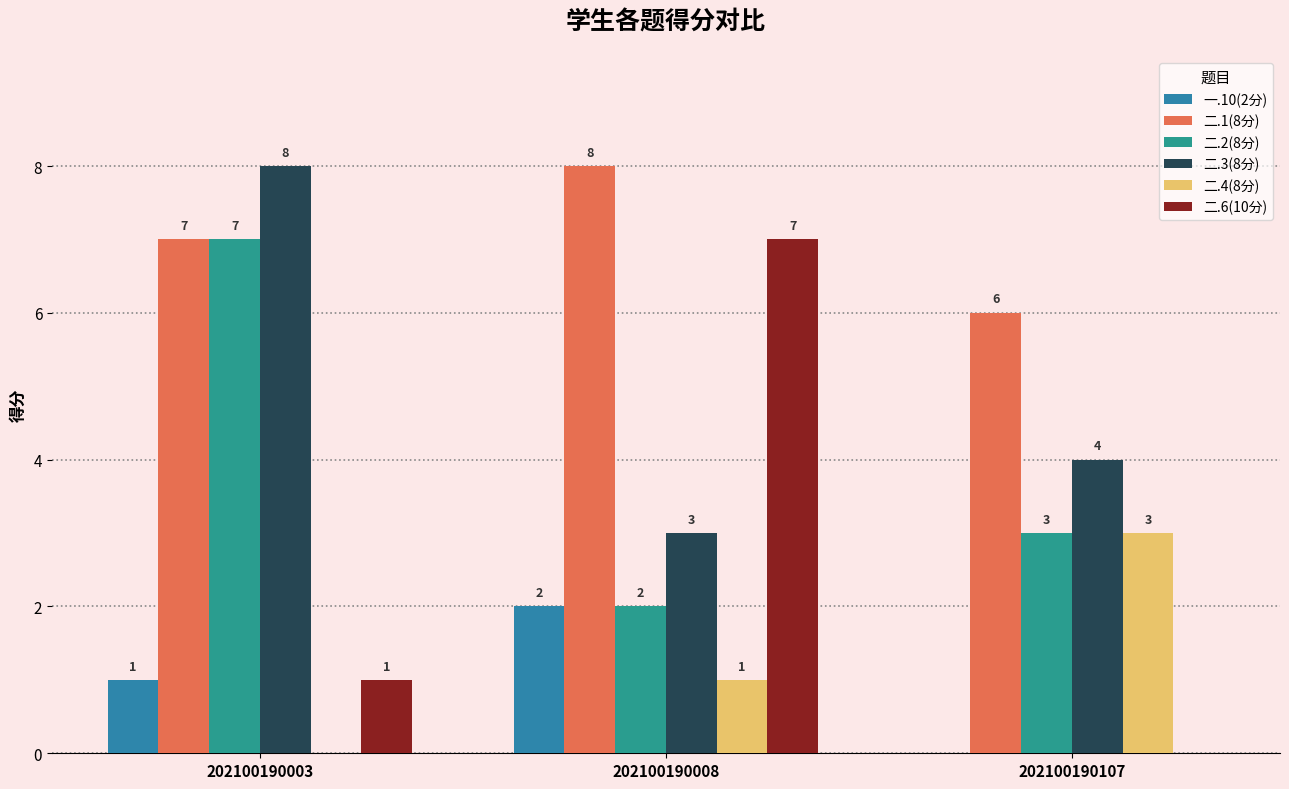

Are the bars grouped side by side (vs. stacked)?

Yes